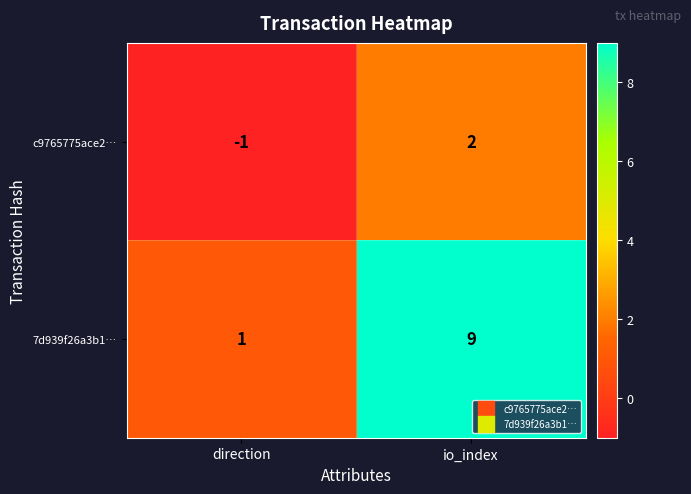

At which label is 7d939f26a3b1… closest to 5?

direction